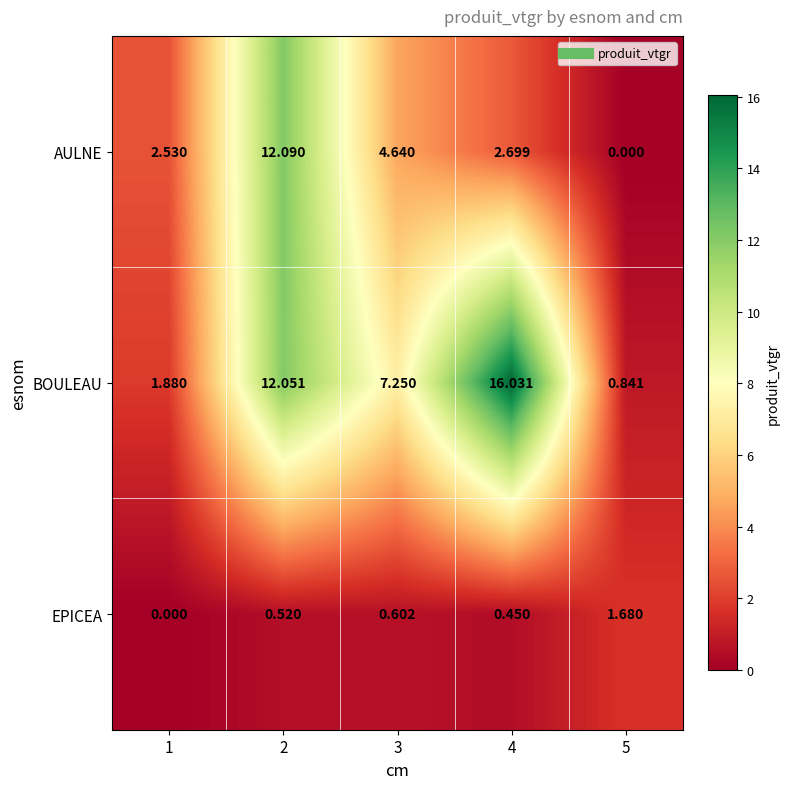

Which series has the largest range (max minus min)?

BOULEAU